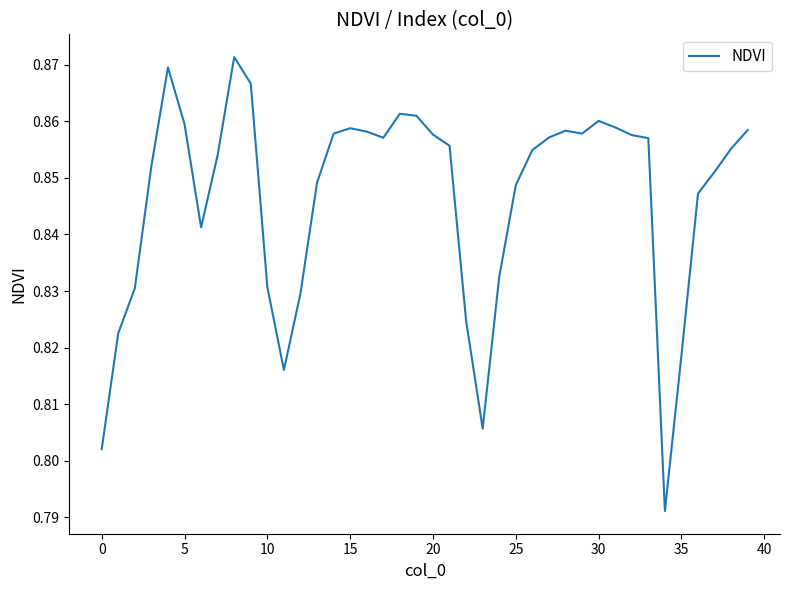

How many lines are shown in the chart?

1